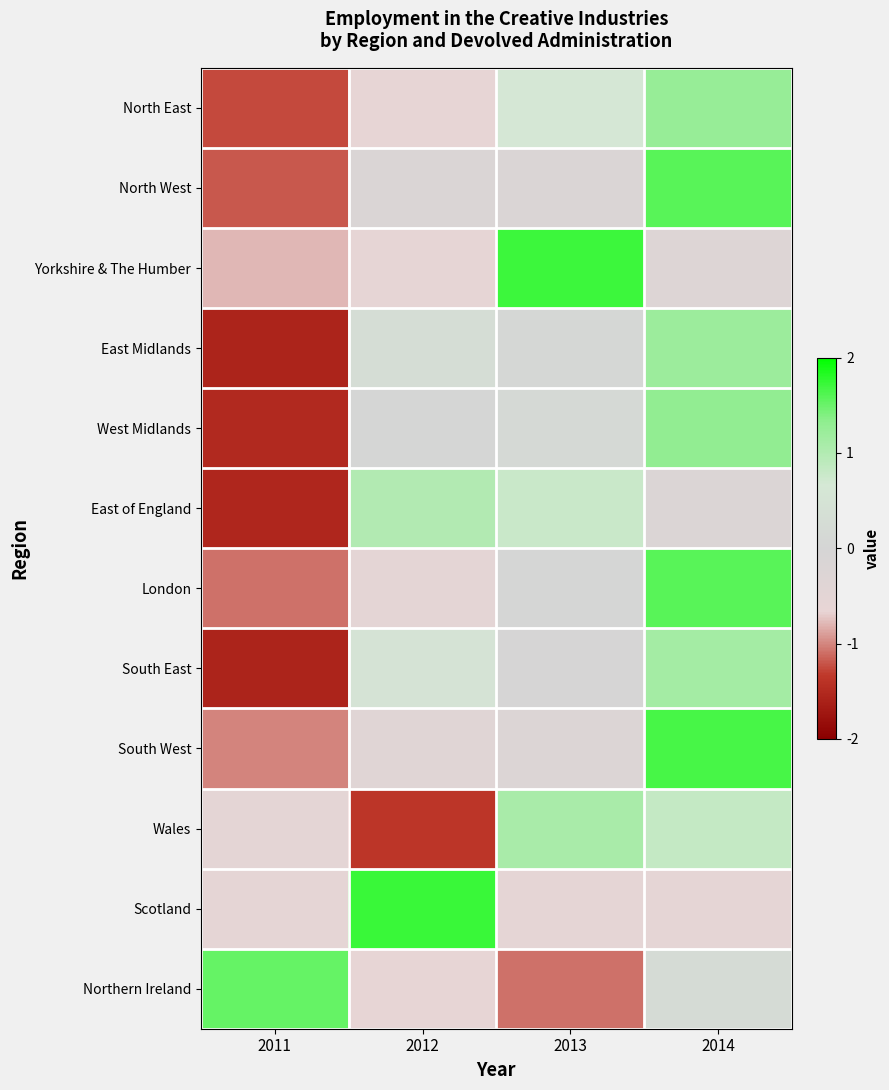

What is the total value across all series at 2011?

-11.1